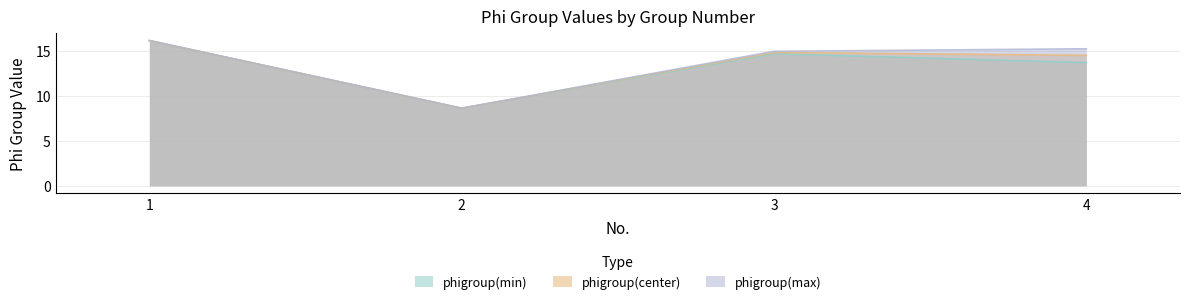

List the labels in order of phigroup(max) value, largest first.

1, 4, 3, 2